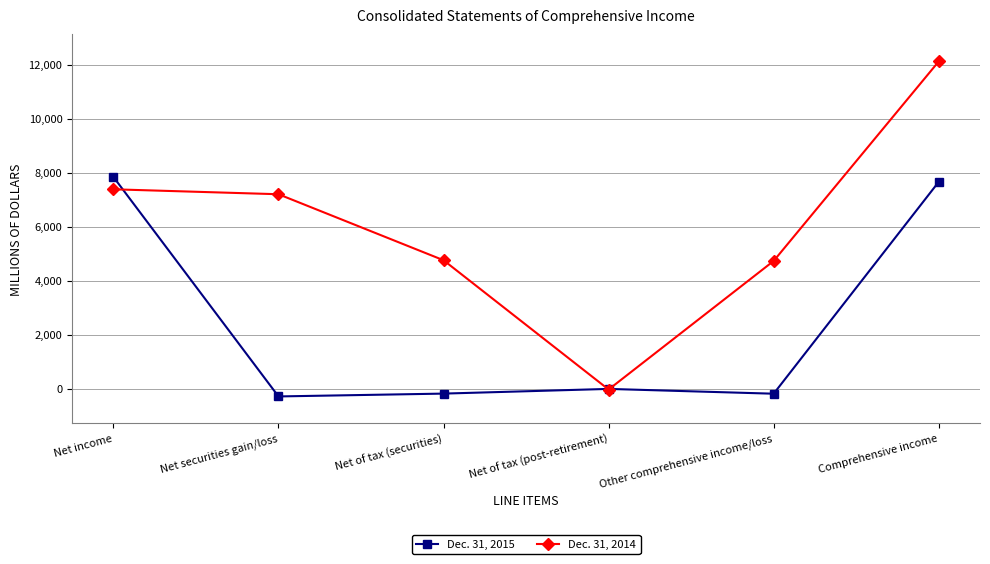

The value of Dec. 31, 2015 at Net income is 12077. True or false?

False